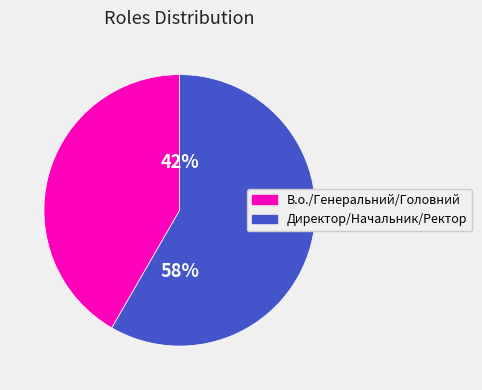

Is there a majority slice in this chart?

Yes